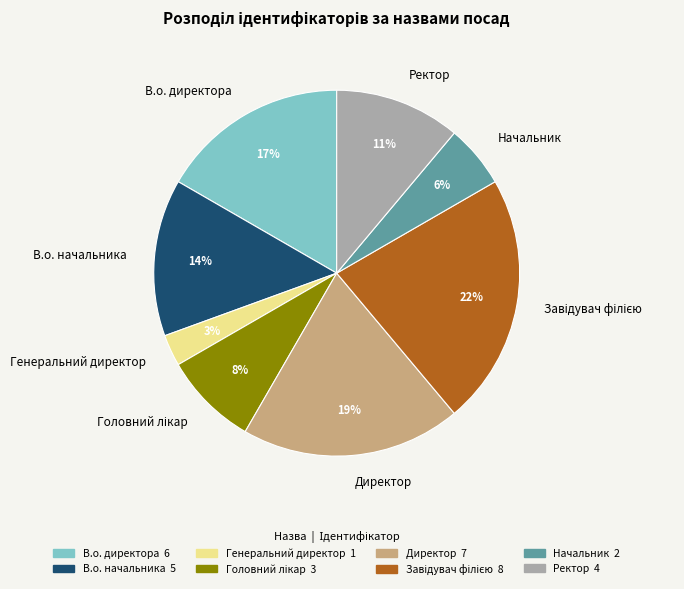

Which has a higher value, Генеральний директор or В.о. начальника?

В.о. начальника